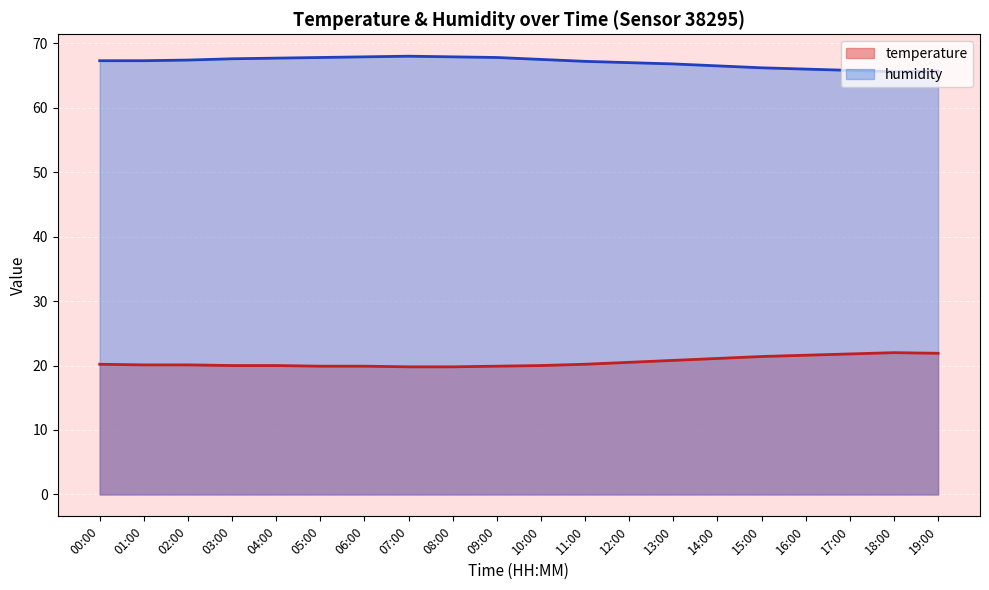

What is the sum of the temperature values at 07:00 and 15:00?

41.2